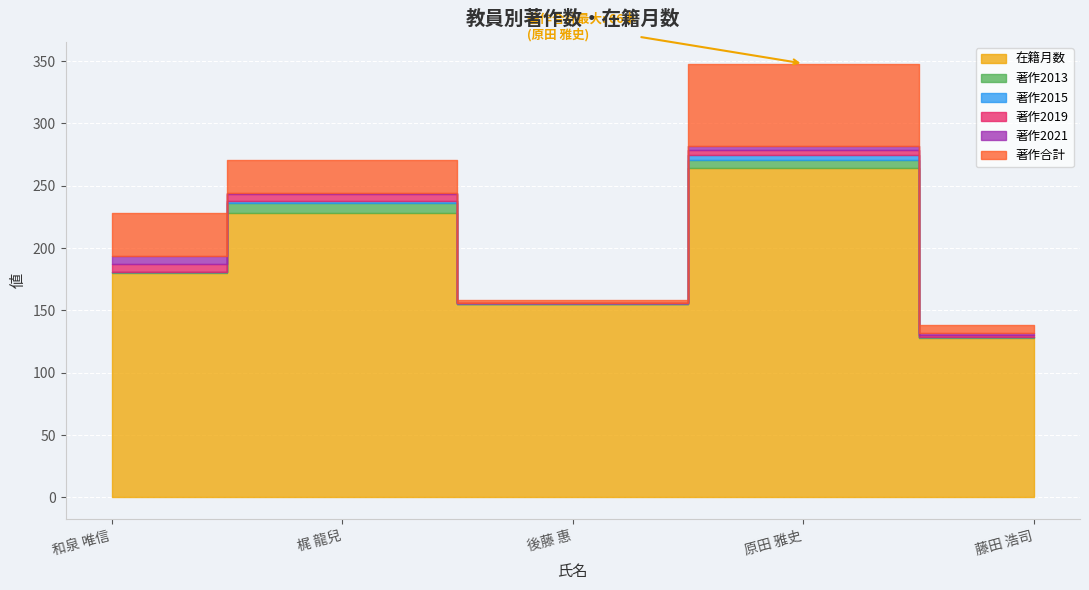

List the series in order of their peak value, highest first.

在籍月数, 著作合計, 著作2013, 著作2021, 著作2019, 著作2015